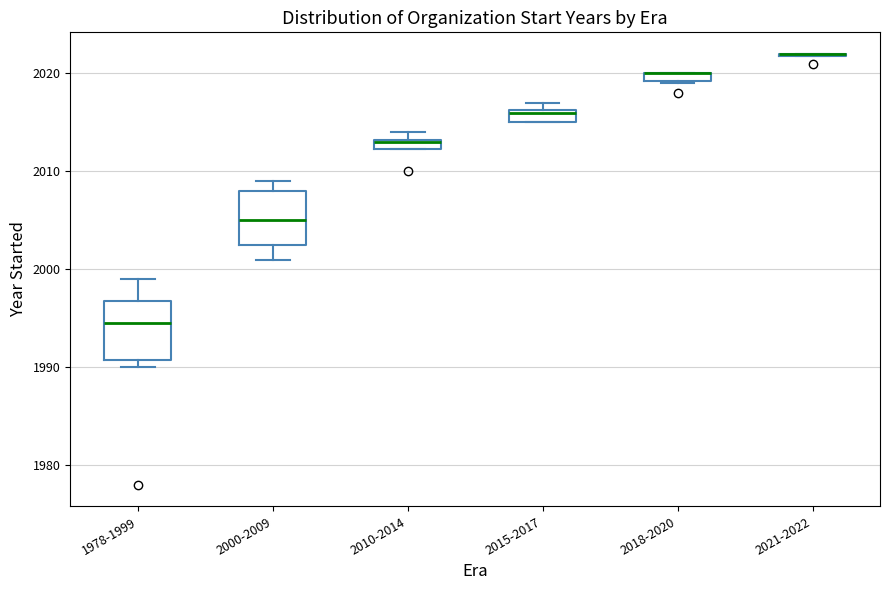

Where is the lower edge of the box for 2018-2020 on the y-axis? The values are not printed on the chart, so give them approximately, as read against the axis.

2019